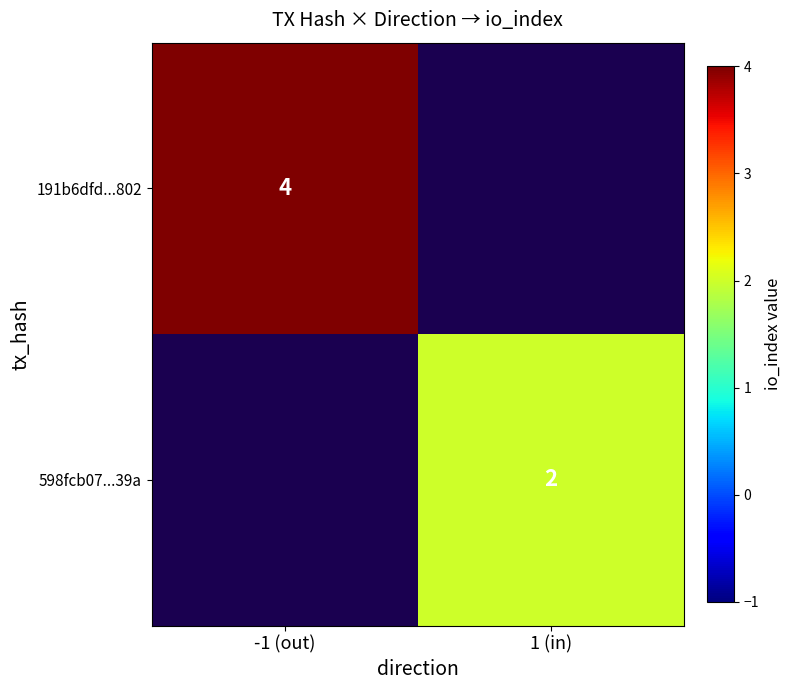

Between 1 (in) and -1 (out), which is larger?

-1 (out)